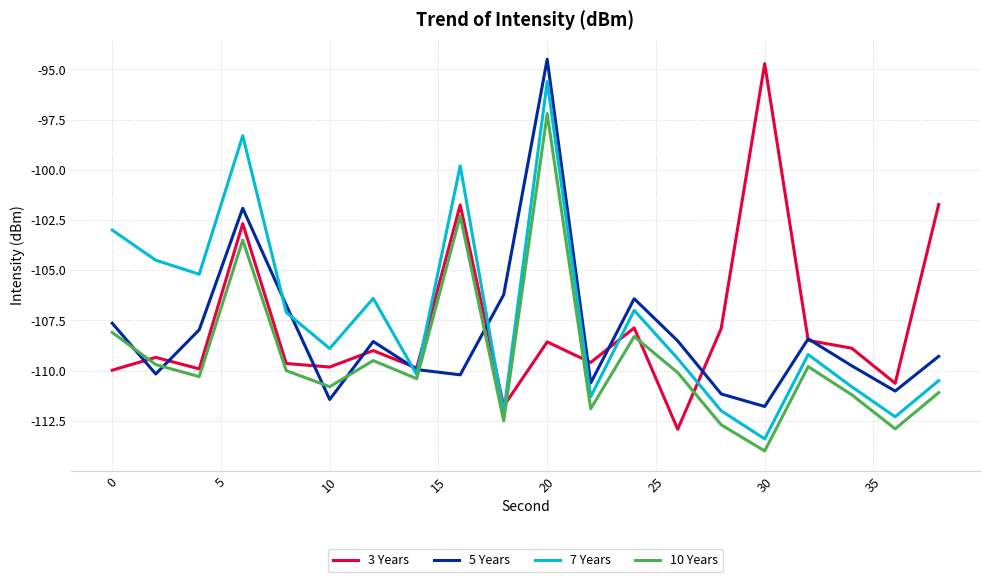

True or false: 7 Years and 10 Years intersect in this chart.

False